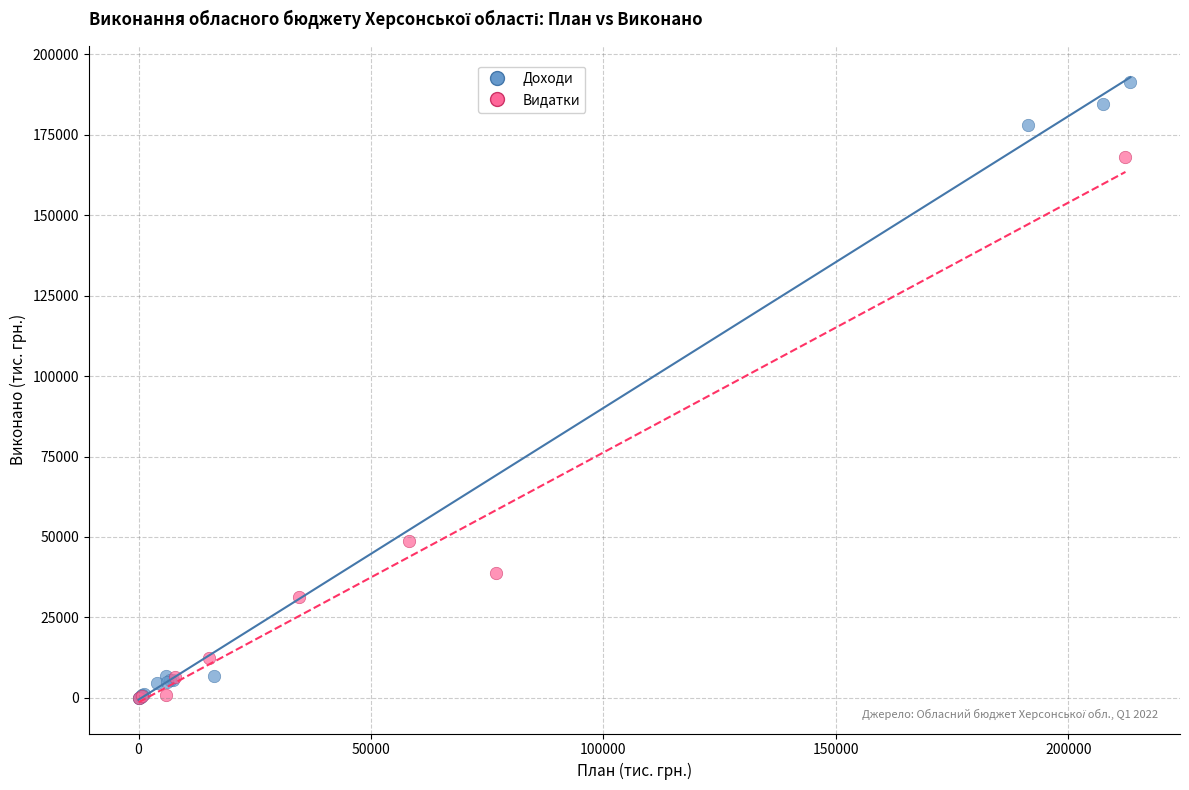

Which series has the largest Y range (max minus min)?

Доходи